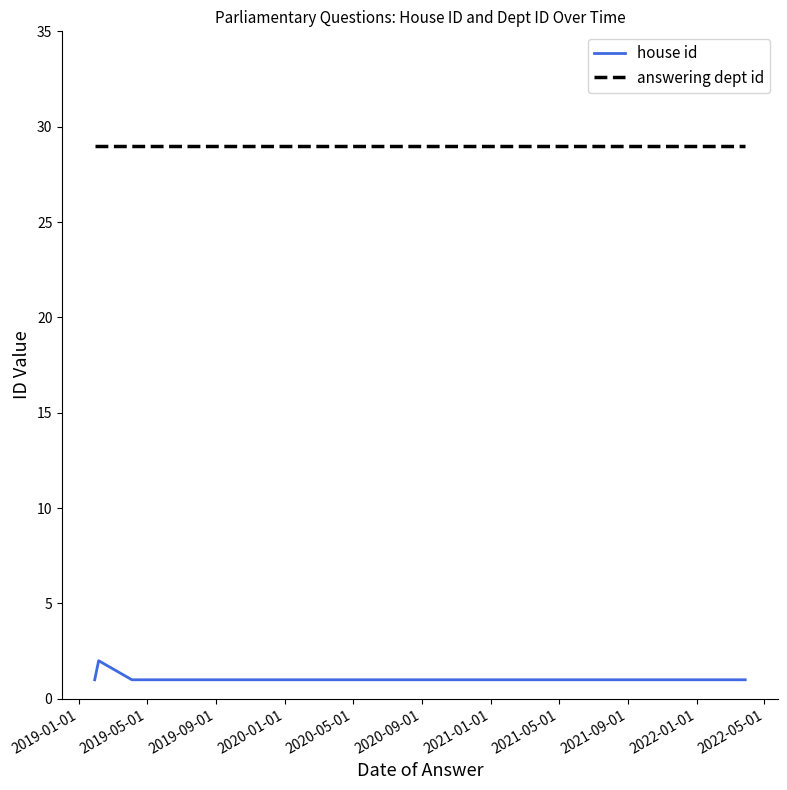

What is the sum of all answering dept id values?

116